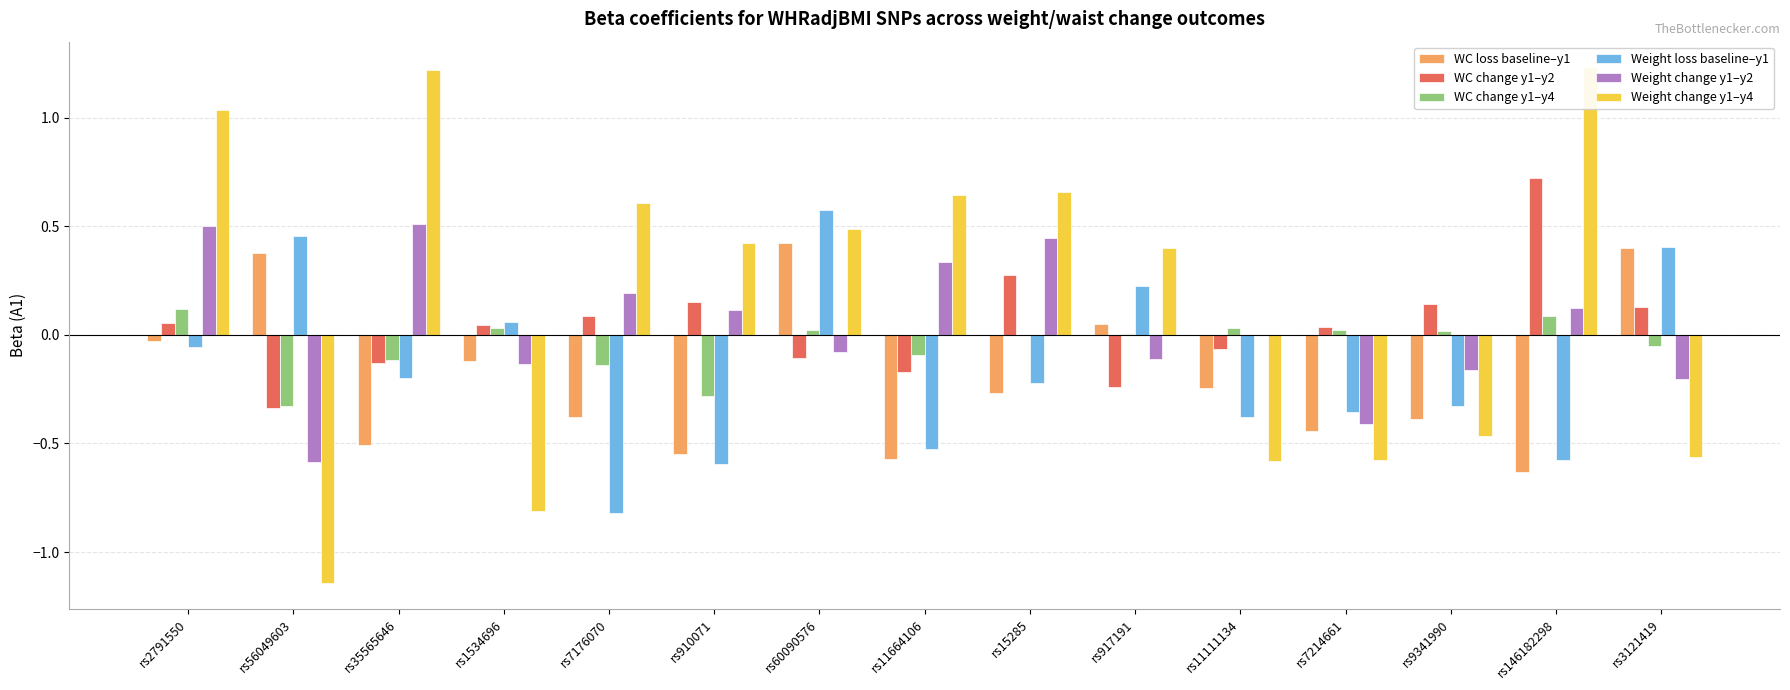

What is the label of the 9th bar from the right?

rs60090576